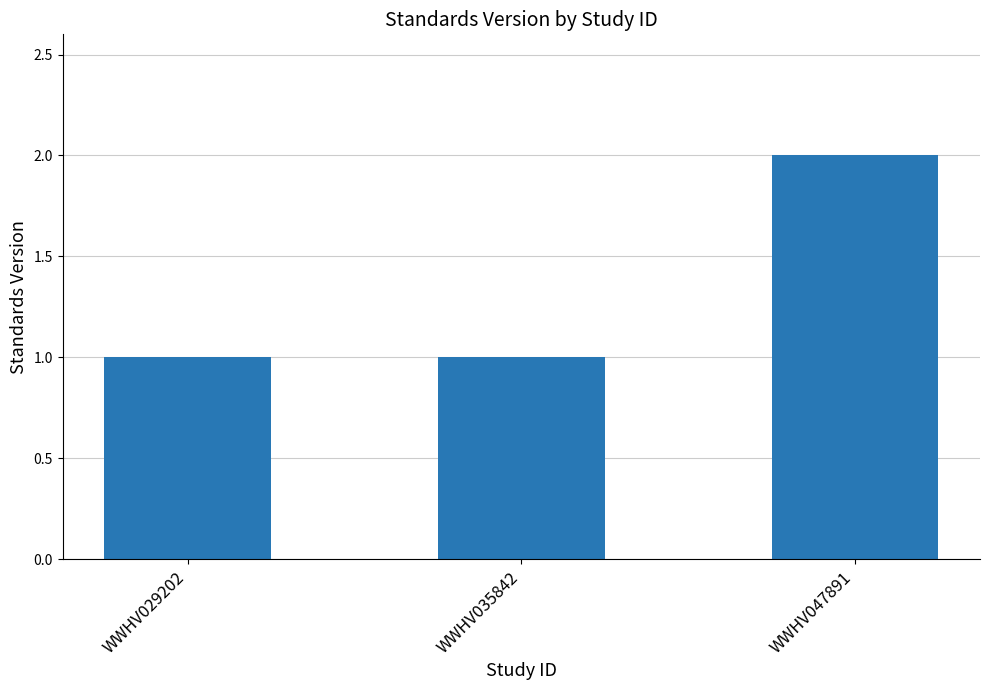

Count the values in the range 1 to 2.

3